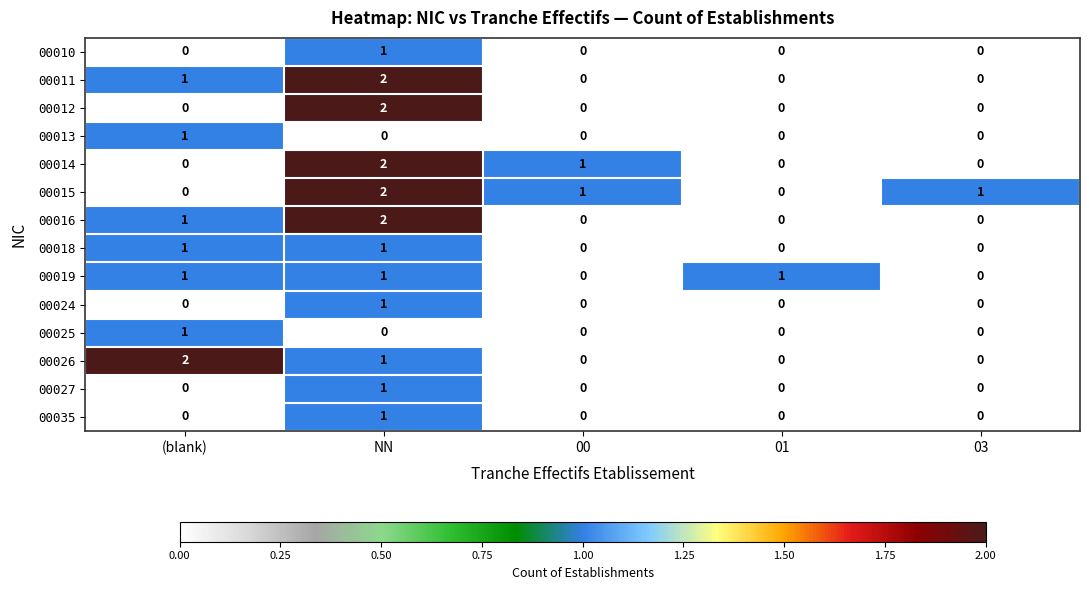

Which series has the largest total across all categories?

00015